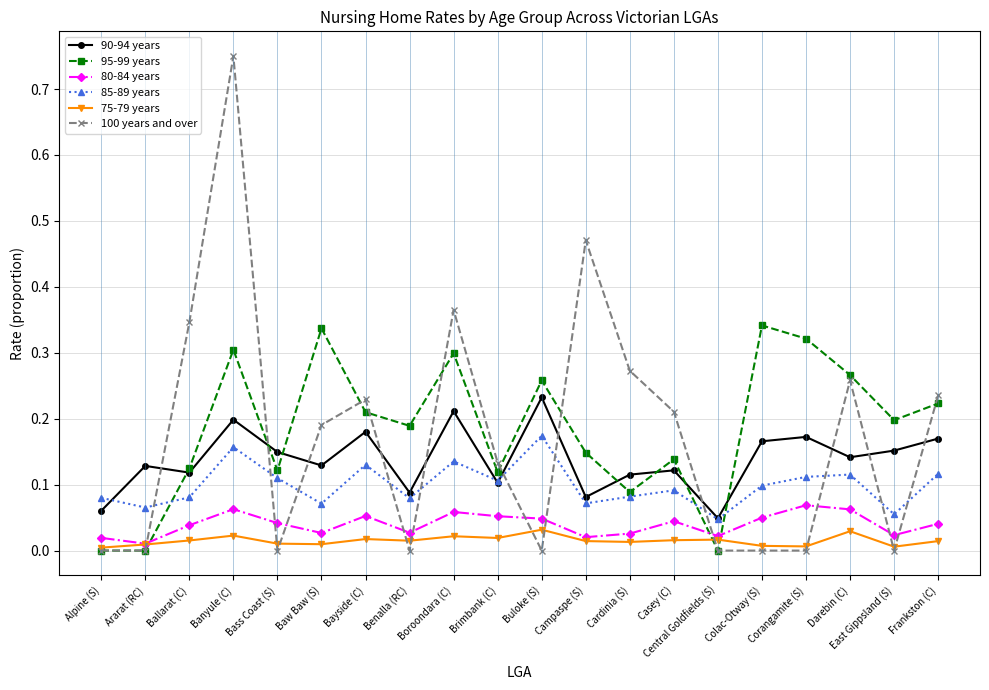

Is the value of 100 years and over at Baw Baw (S) greater than the value of 90-94 years at Alpine (S)?

Yes